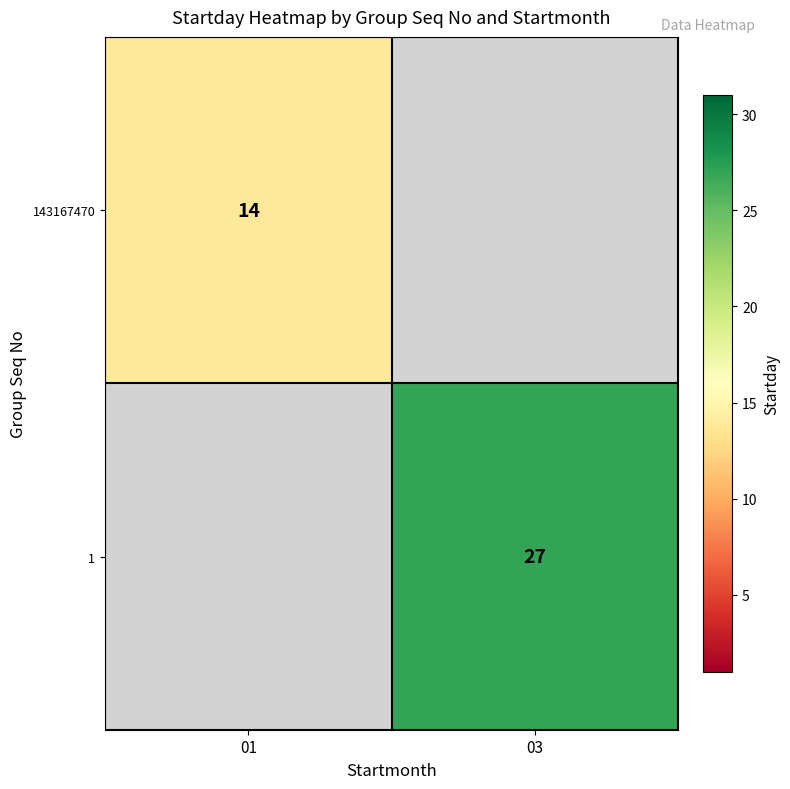

The 1 series shows 9 at 03. True or false?

False